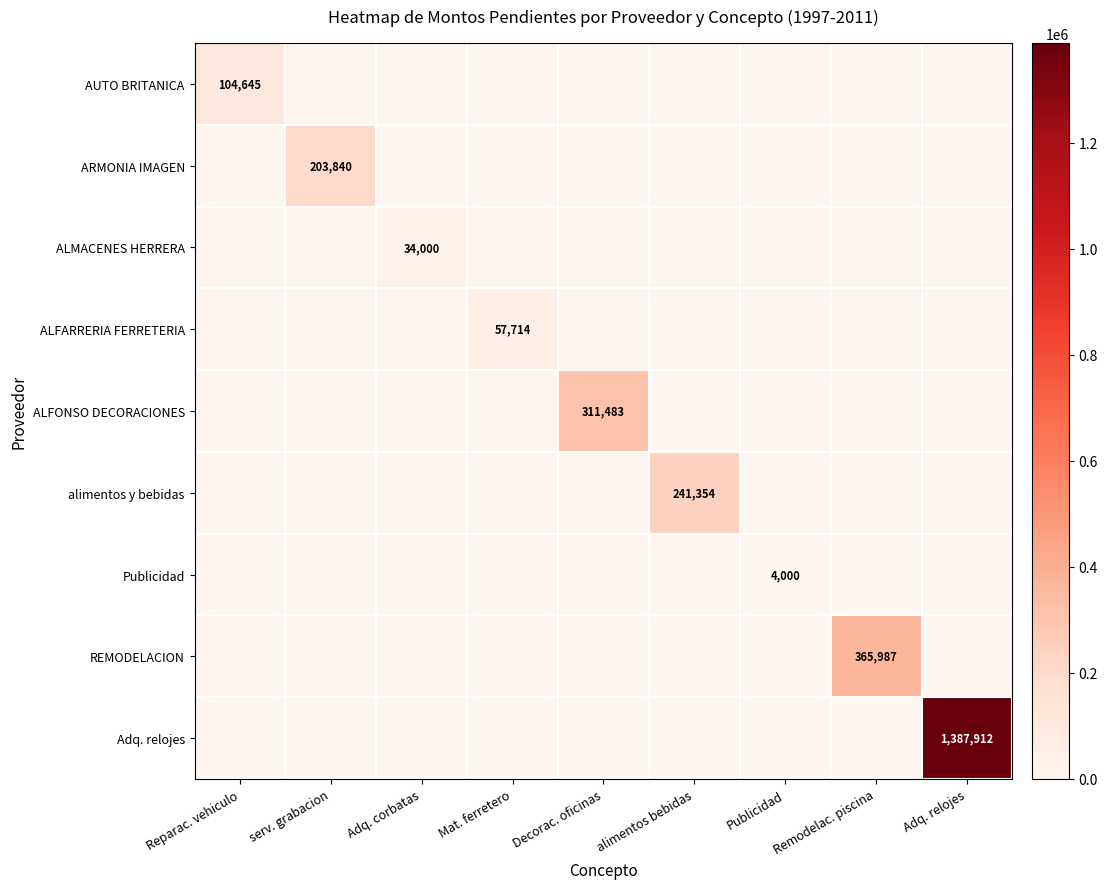

How many distinct data groups are displayed?

9